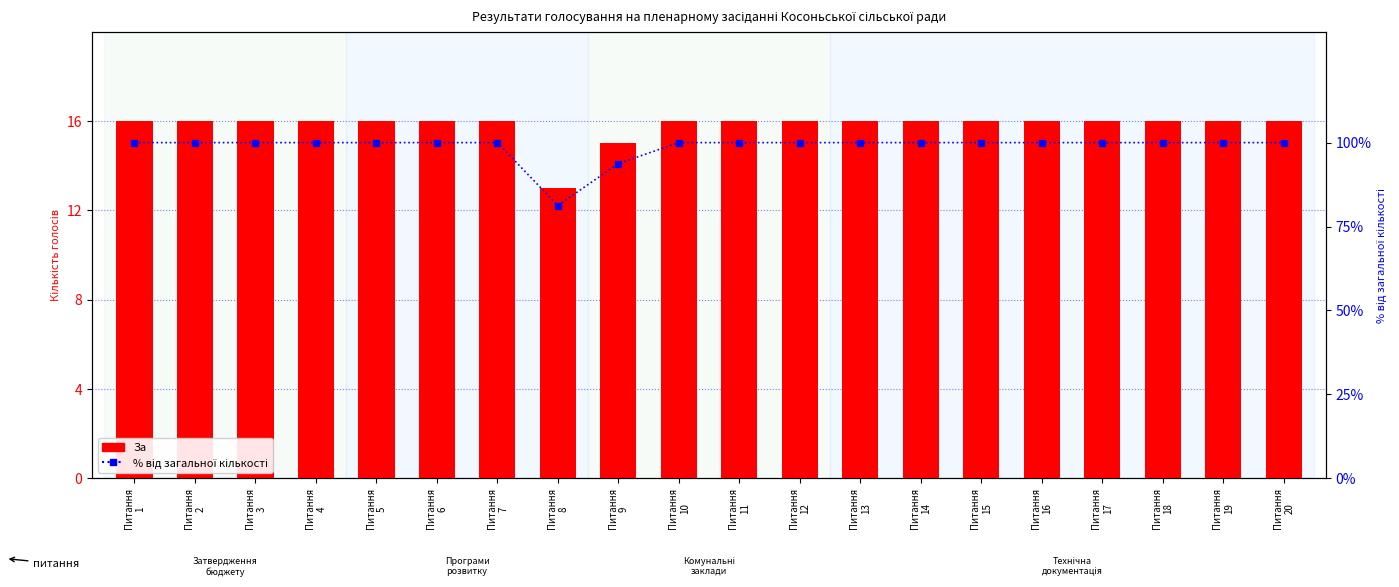

At how many categories does at least one series exceed 67?

20